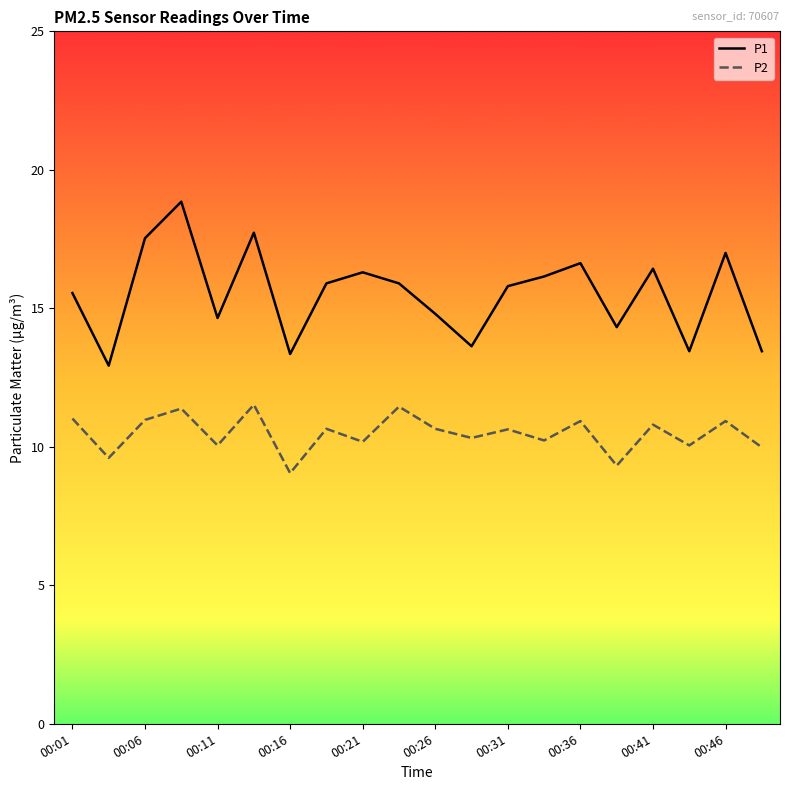

Which series has the largest total across all categories?

P1